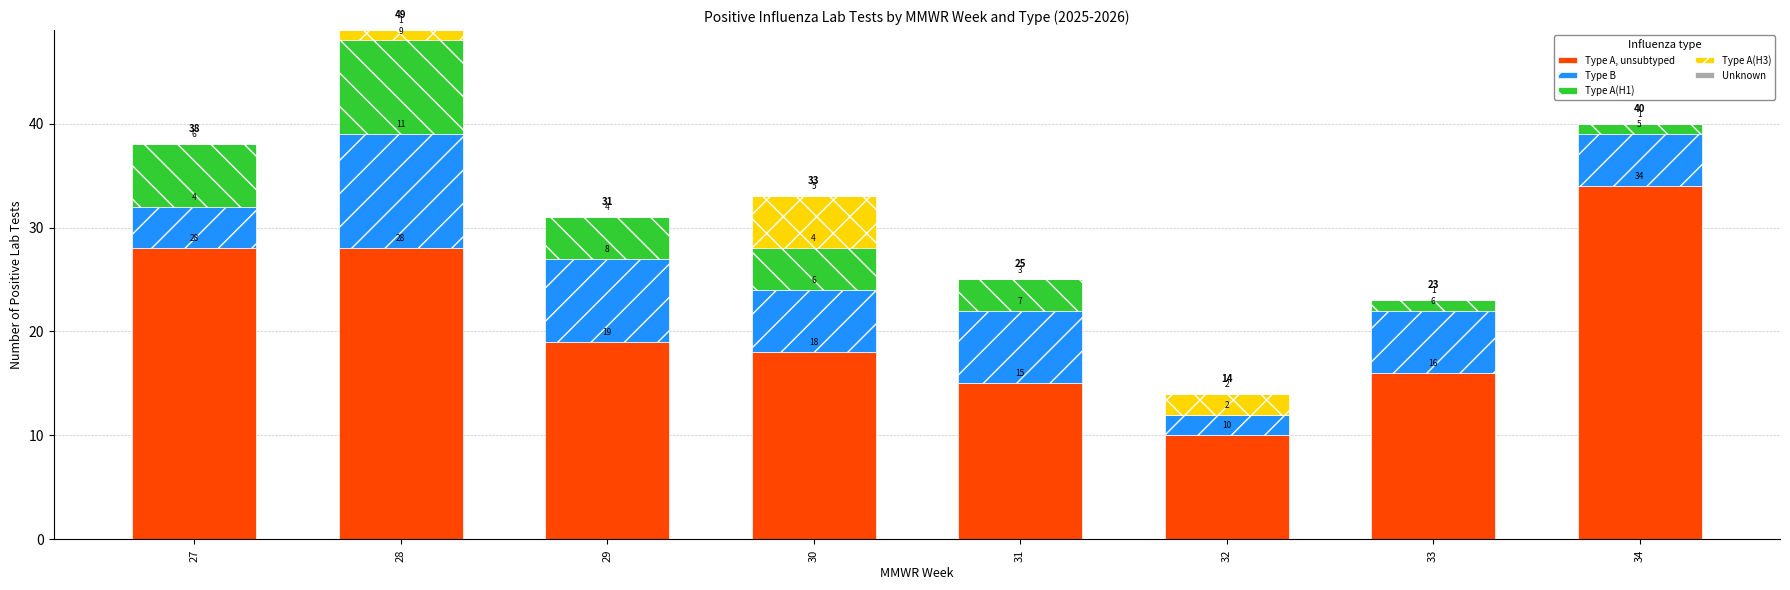

At which category is the sum across all series the highest?

28